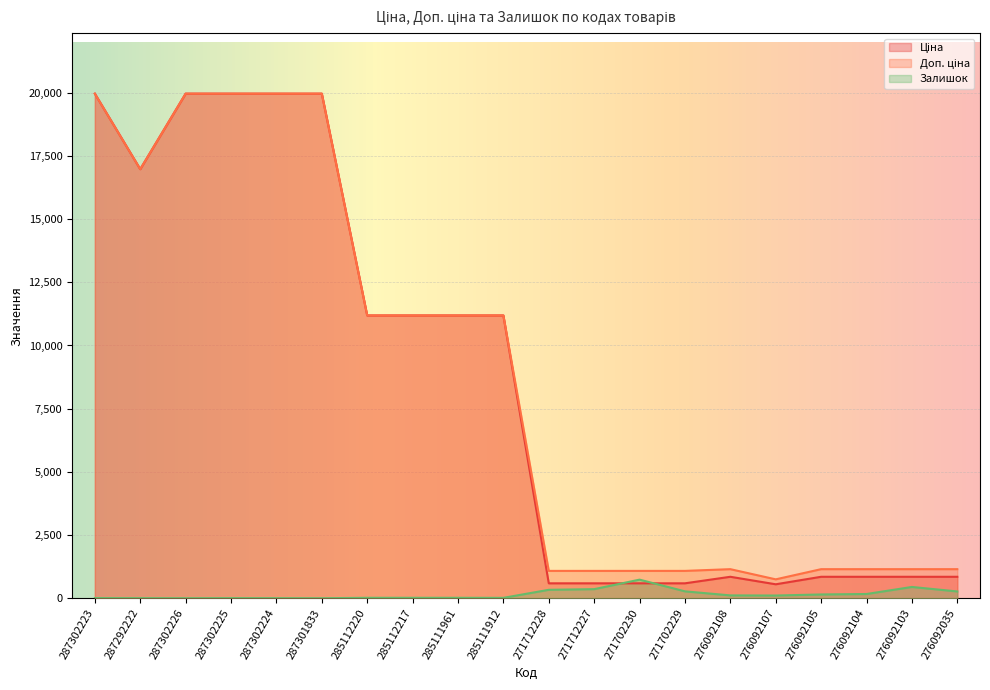

Reading right to left, extract all data points from this chart.

Ціна: 276092035=848.4	276092103=848.4	276092104=848.4	276092105=848.4	276092107=551.5	276092108=848.4	271702229=589.9	271702230=589.9	271712227=589.9	271712228=589.9	285111912=11188.2	285111961=11188.2	285112217=11188.2	285112220=11188.2	287301833=19964.2	287302224=19964.2	287302225=19964.2	287302226=19964.2	287292222=16976.3	287302223=19964.2
Доп. ціна: 276092035=1149.7	276092103=1149.7	276092104=1149.7	276092105=1149.7	276092107=747.0	276092108=1149.7	271702229=1081.7	271702230=1081.7	271712227=1081.7	271712228=1081.7	285111912=11188.2	285111961=11188.2	285112217=11188.2	285112220=11188.2	287301833=19964.2	287302224=19964.2	287302225=19964.2	287302226=19964.2	287292222=16976.3	287302223=19964.2
Залишок: 276092035=268.0	276092103=446.0	276092104=167.0	276092105=149.0	276092107=107.0	276092108=112.0	271702229=272.0	271702230=735.0	271712227=359.0	271712228=333.0	285111912=15.0	285111961=17.0	285112217=17.0	285112220=17.0	287301833=0.0	287302224=3.0	287302225=5.0	287302226=1.0	287292222=4.0	287302223=7.0